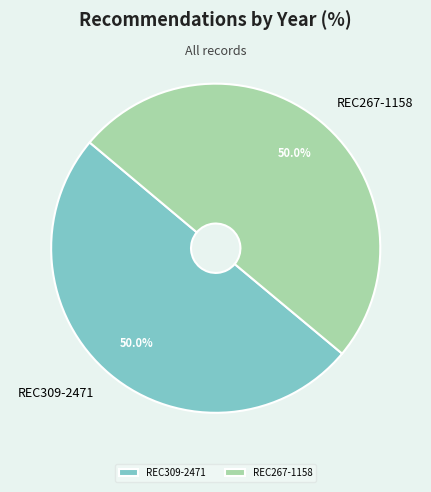

Approximately how many times larger is the value at REC267-1158 compared to REC309-2471?

1.0